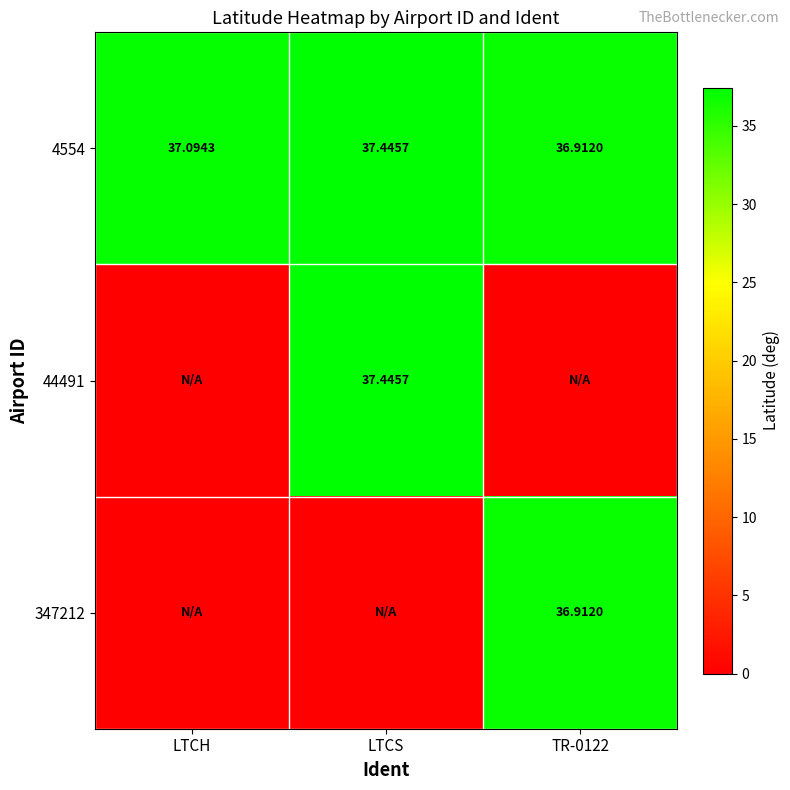

At which category is the sum across all series the highest?

LTCS